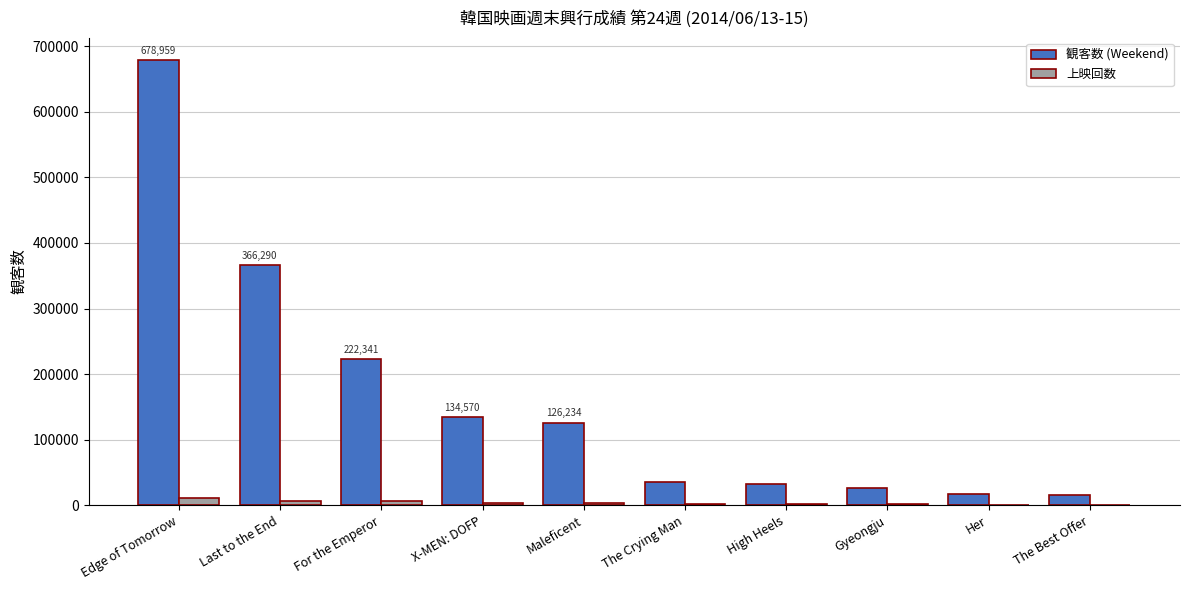

Between Last to the End and The Crying Man, which series saw the biggest shift?

観客数 (Weekend)